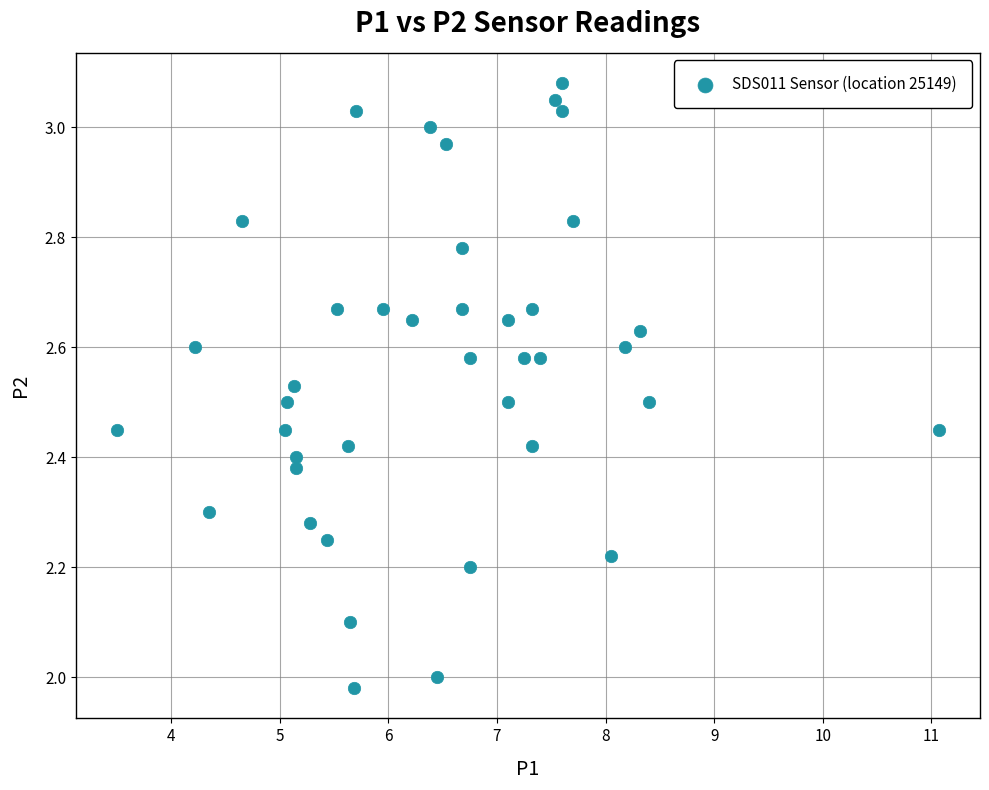

What is the range of Y values (max minus min)?

1.1